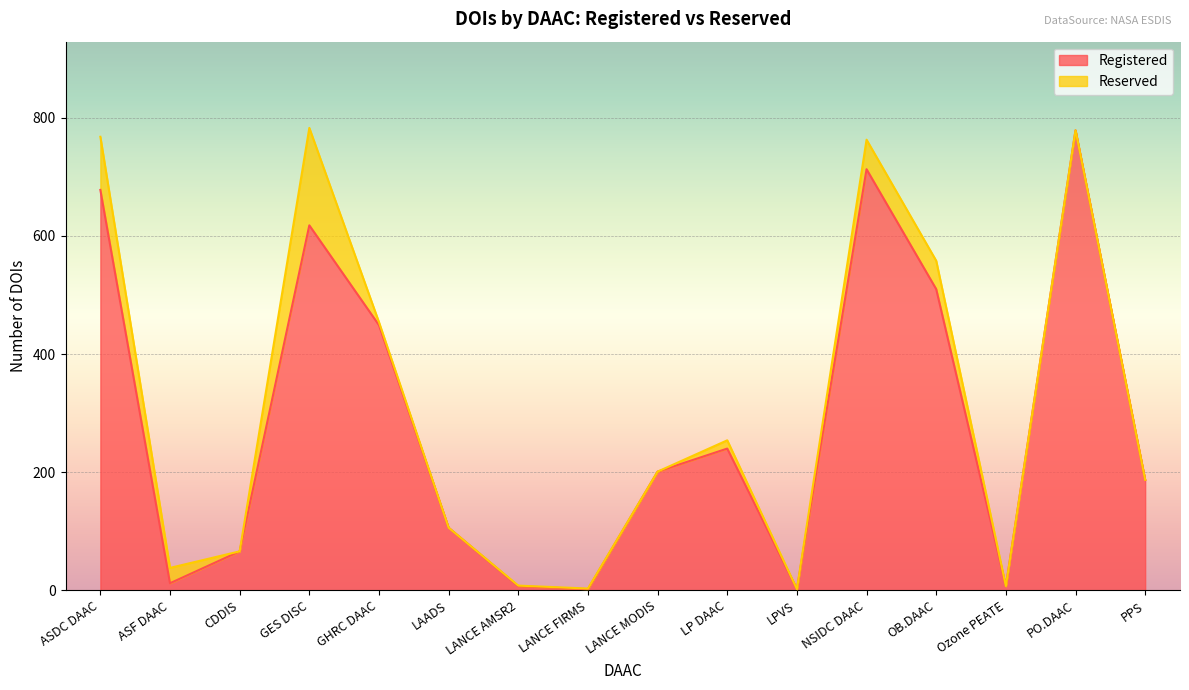

What is the sum of the values at ASDC DAAC and NSIDC DAAC?

1391